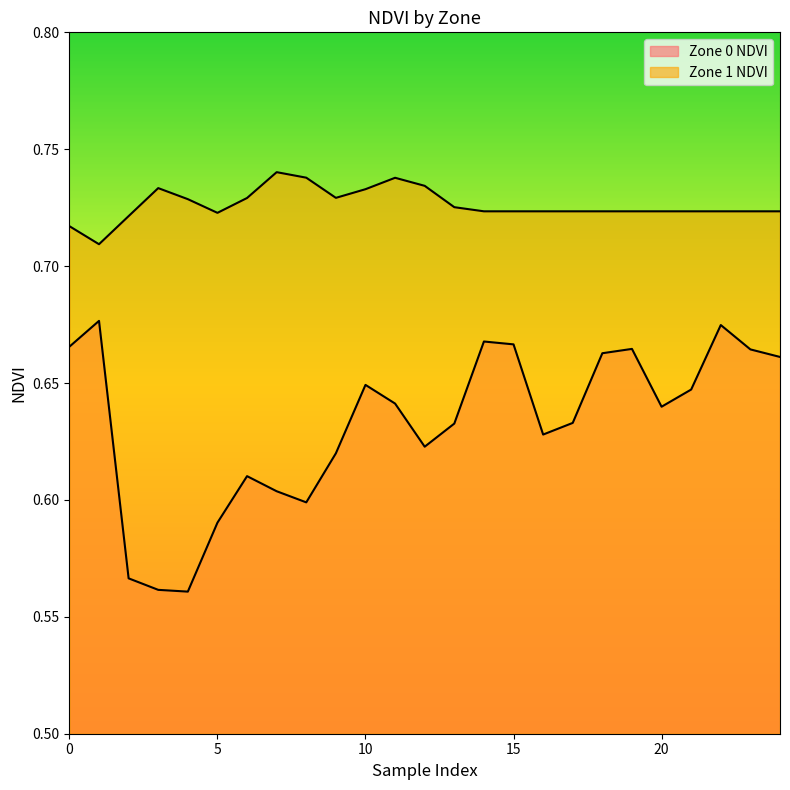

Where is the first local maximum for Zone 1 NDVI?

3